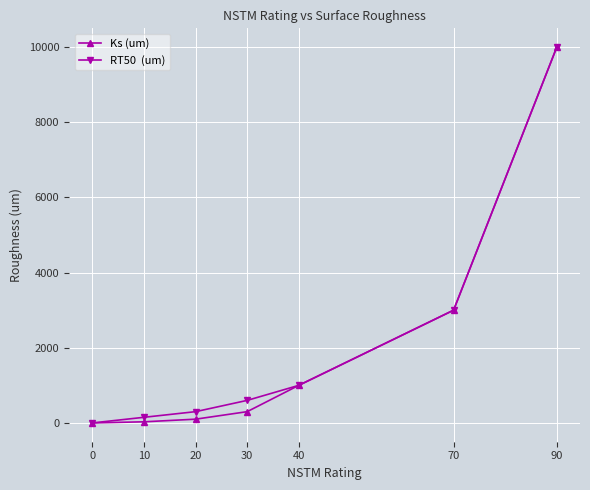

At which category is the sum across all series the highest?

90